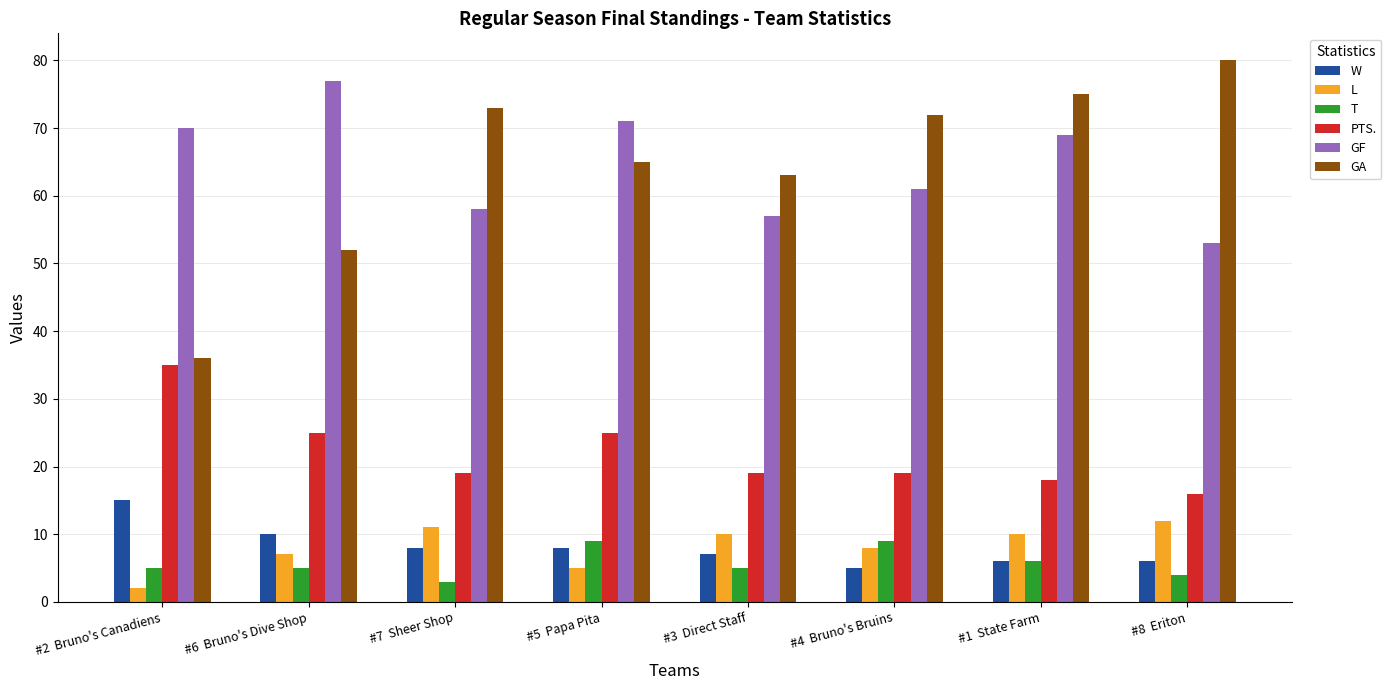

Which series has the widest spread of values?

GA